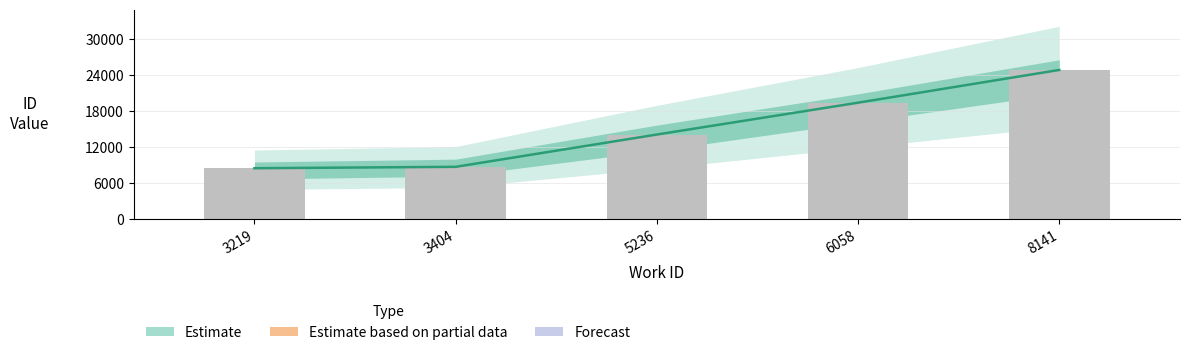

Where does the data first go above 14094?

6058